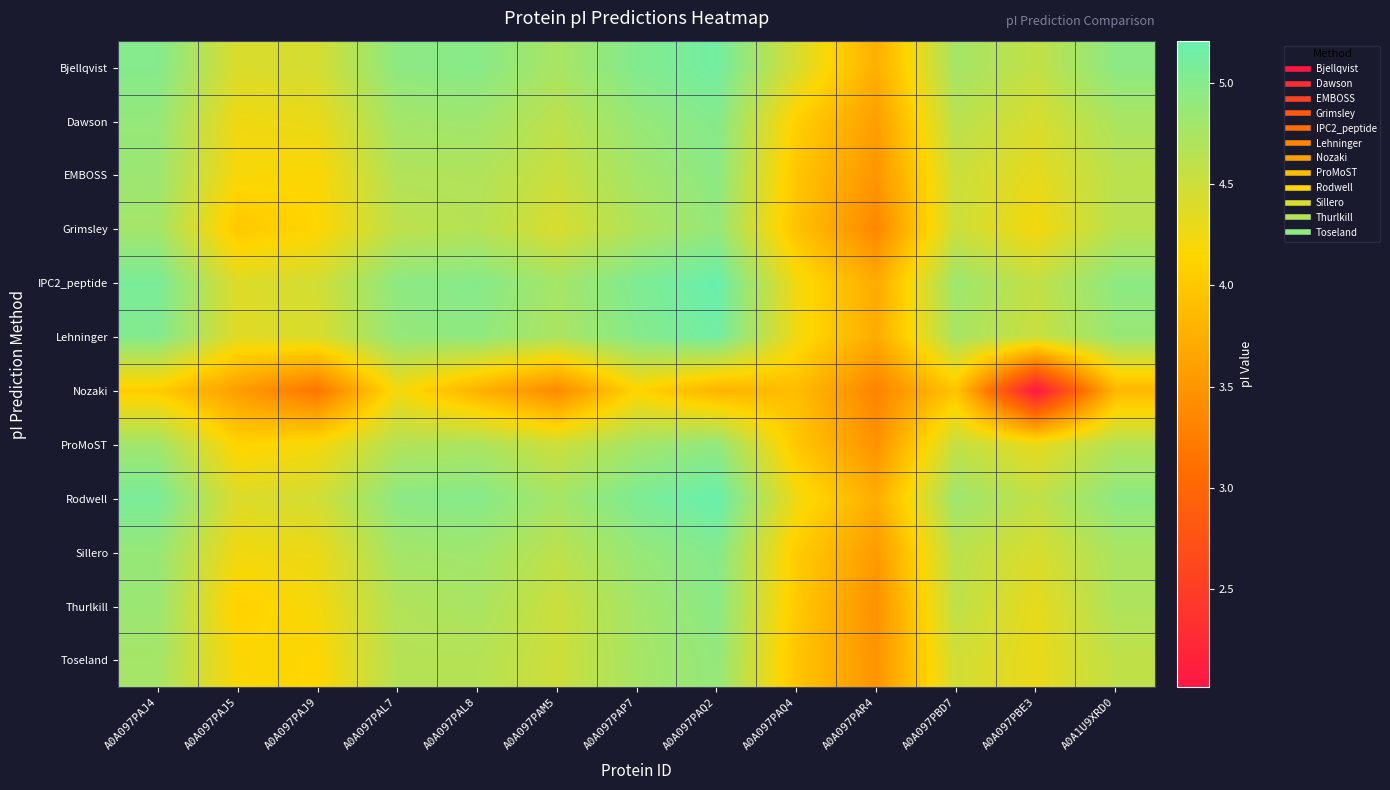

At A0A097PAL8, list the series in order from smallest to largest.

Nozaki, Grimsley, Toseland, EMBOSS, ProMoST, Thurlkill, Dawson, Sillero, Lehninger, Bjellqvist, IPC2_peptide, Rodwell